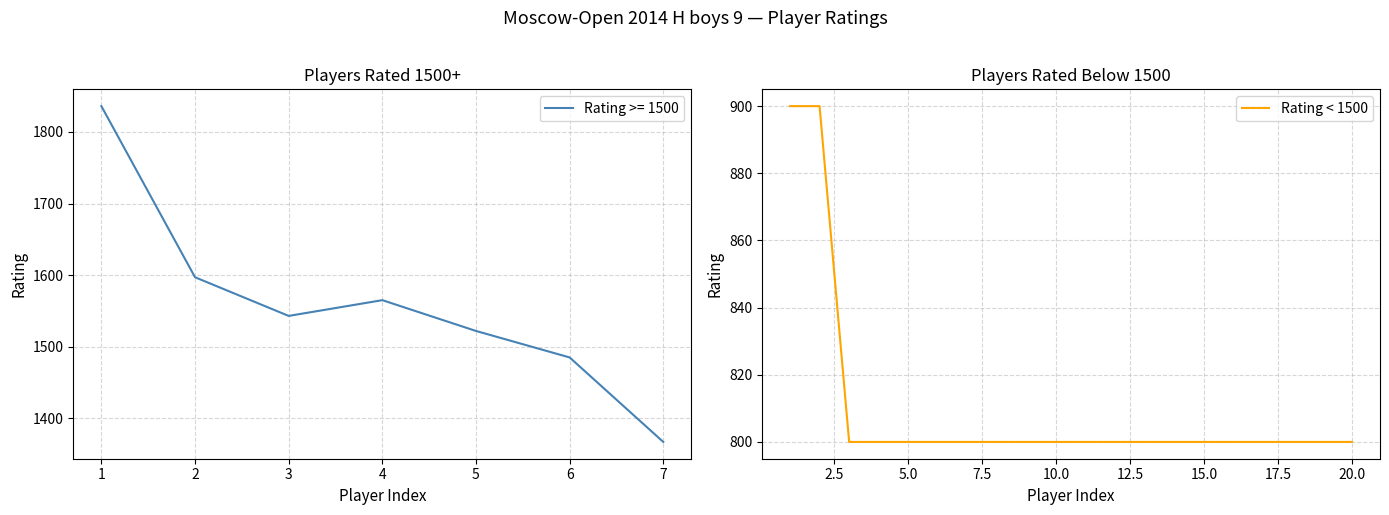

True or false: Rating < 1500 has a value of 411 at 20.0.

False